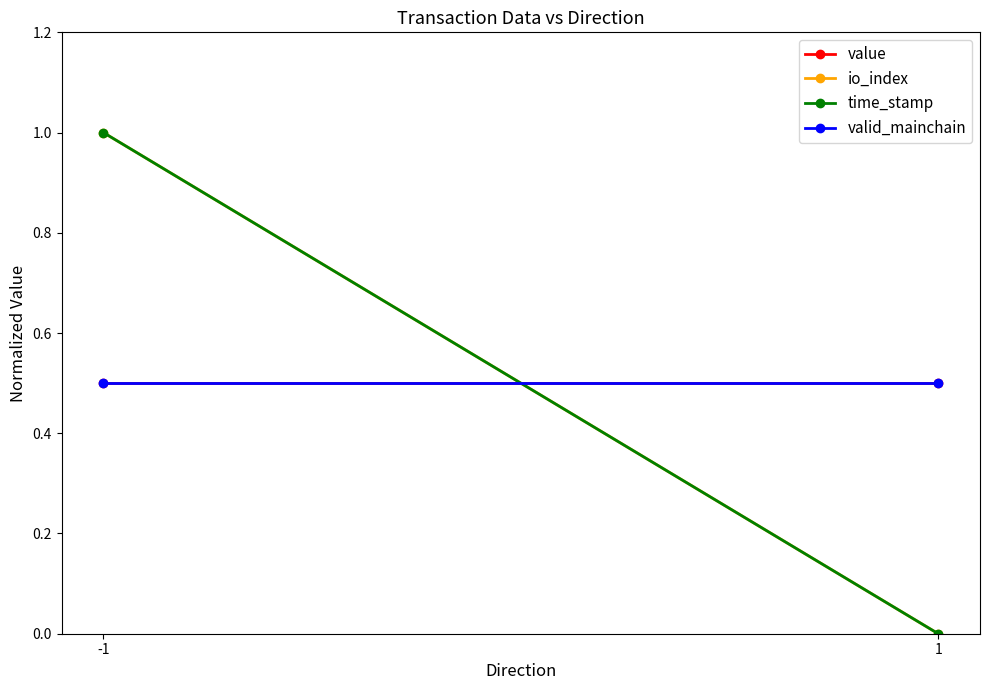

What is the average value of the time_stamp series?

0.5